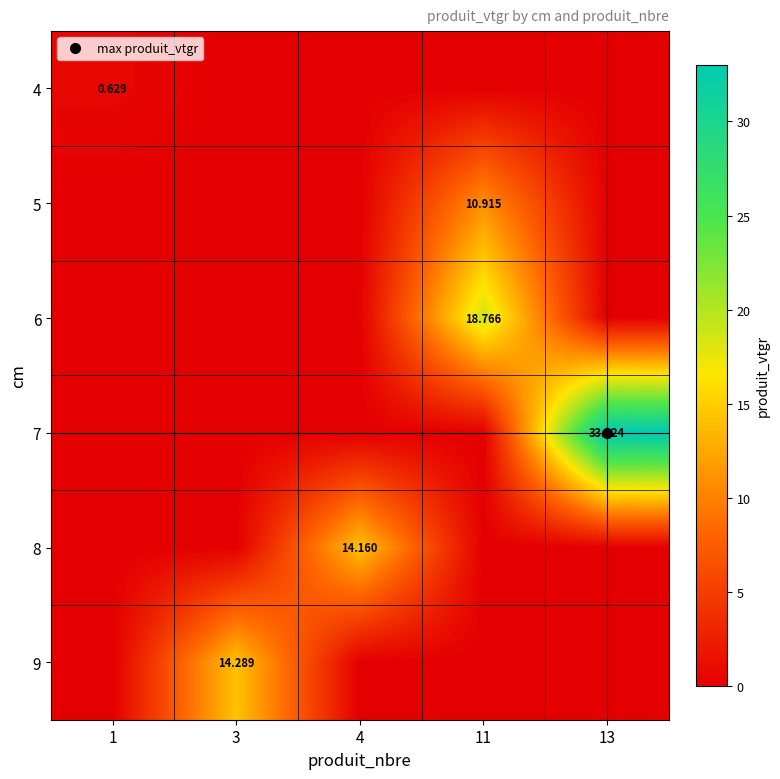

What is the difference between the highest and lowest values at 1?

0.6